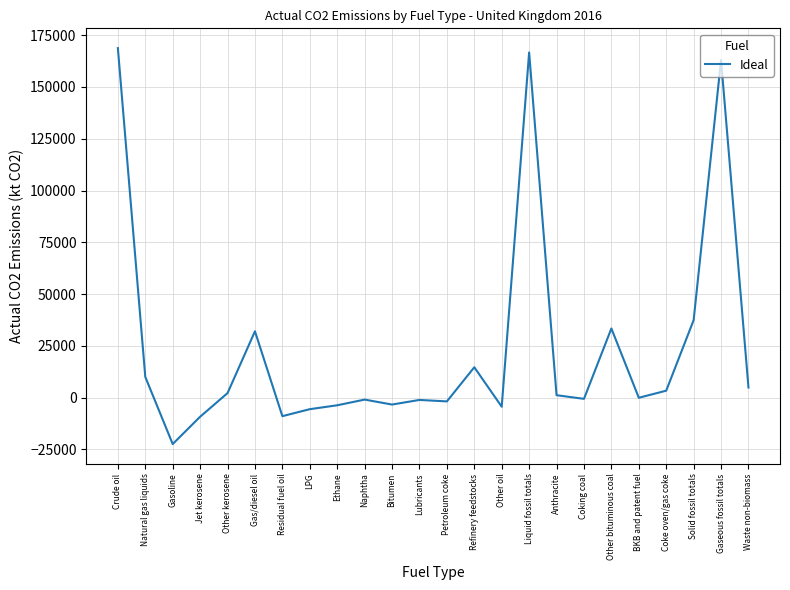

True or false: the data shows 32064.4 at Gas/diesel oil.

True